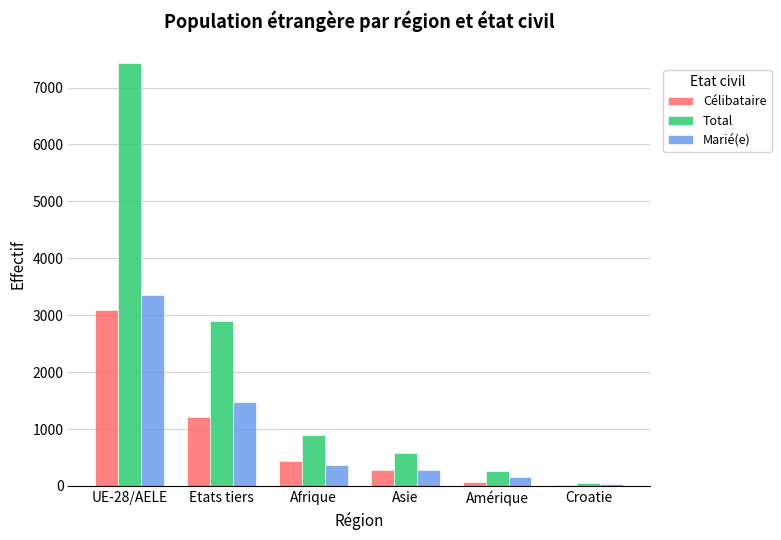

What is the difference between the Total values at Etats tiers and Amérique?

2637